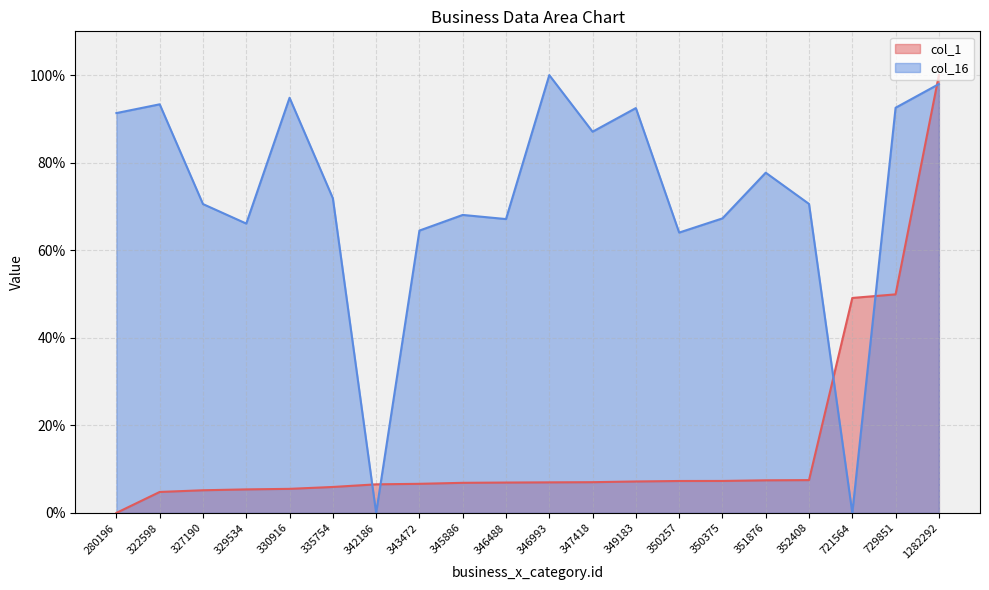

What are all the series names shown in the legend?

col_1, col_16